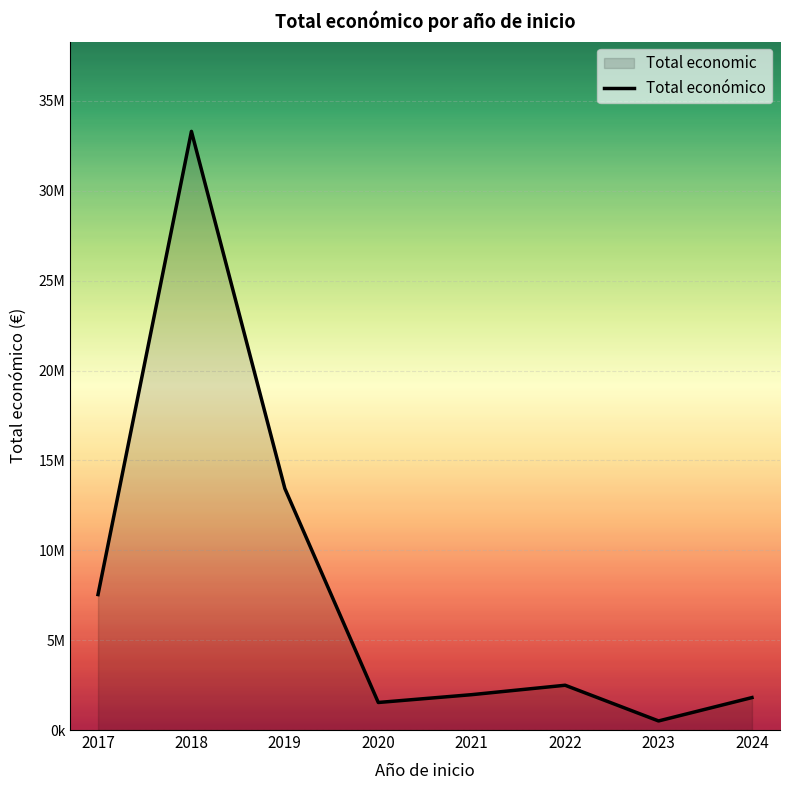

Where is the first local minimum?

2020